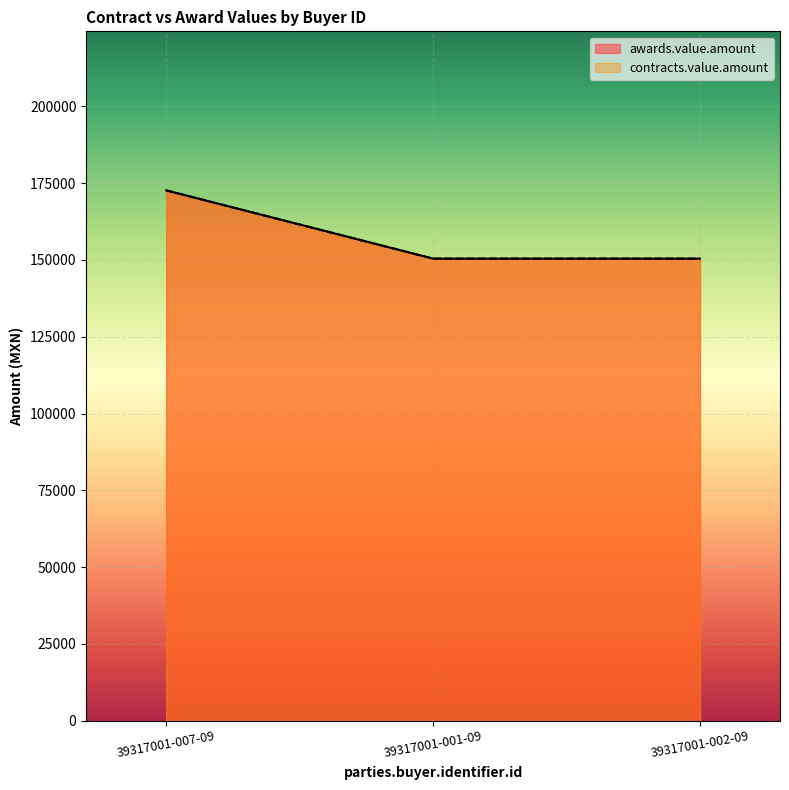

Is the value of contracts.value.amount at 39317001-002-09 greater than the value of awards.value.amount at 39317001-007-09?

No